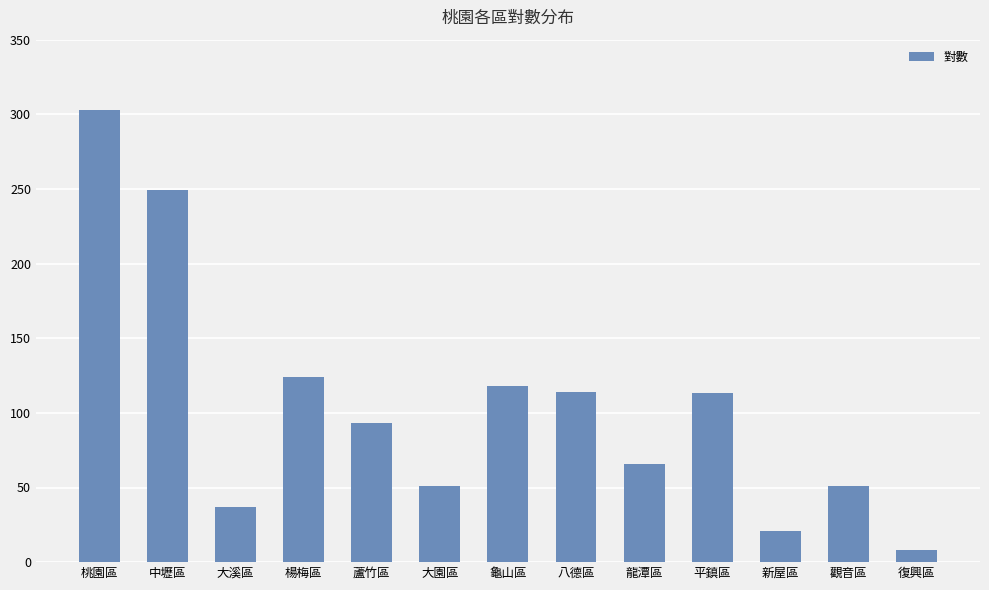

Is it true that the value at 平鎮區 is 113?

True